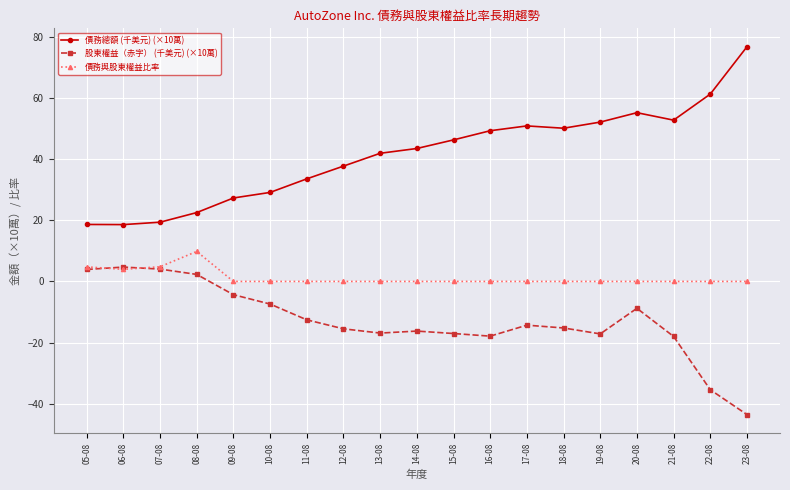

At 23-08, list the series in order from largest to smallest.

債務總額 (千美元) (×10萬), 債務與股東權益比率, 股東權益（赤字） (千美元) (×10萬)